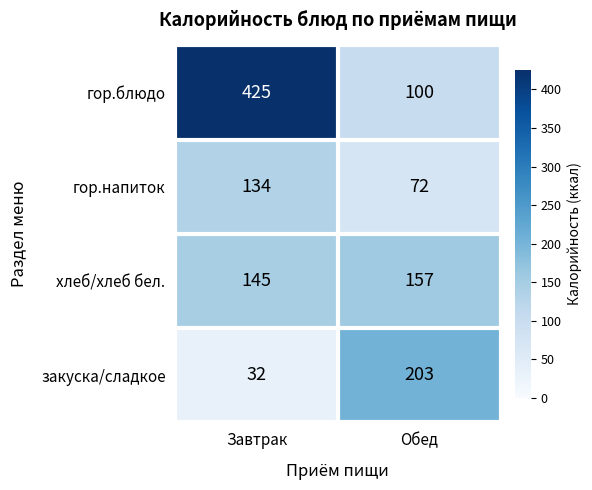

Reading left to right, transcribe all the data shown in this chart.

гор.блюдо: 425	100
гор.напиток: 134	72
хлеб/хлеб бел.: 145	157
закуска/сладкое: 32	203